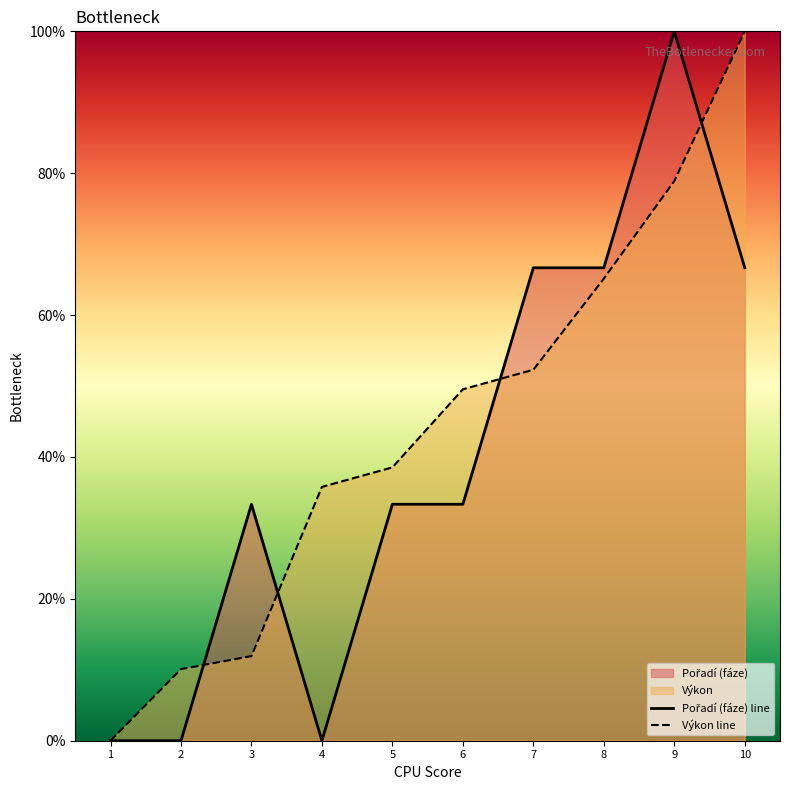

What is the average value of the Pořadí (sourhn.) series?

44.2